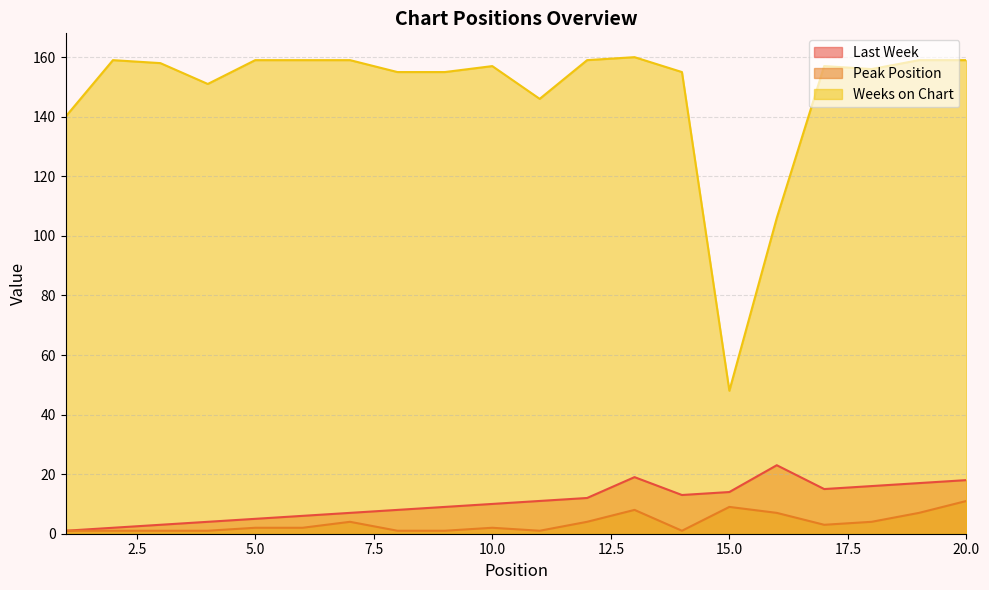

How many lines are shown in the chart?

3